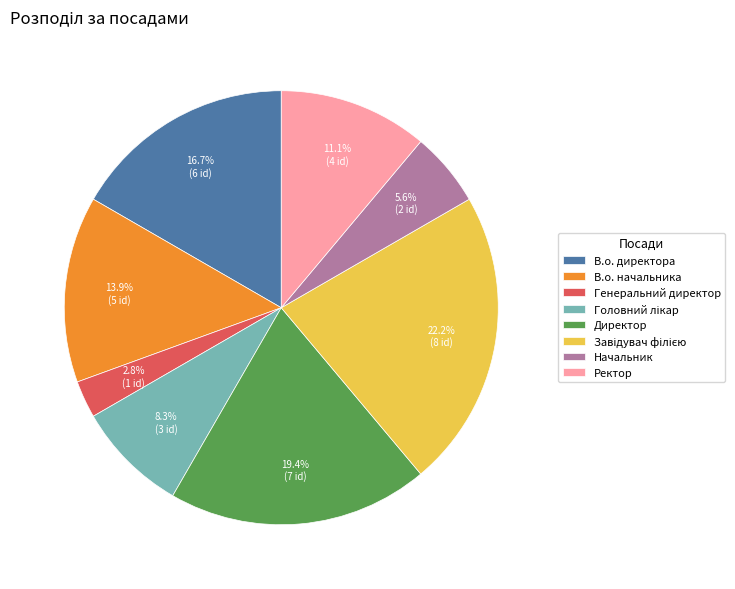

Is Генеральний директор the majority of the pie?

No